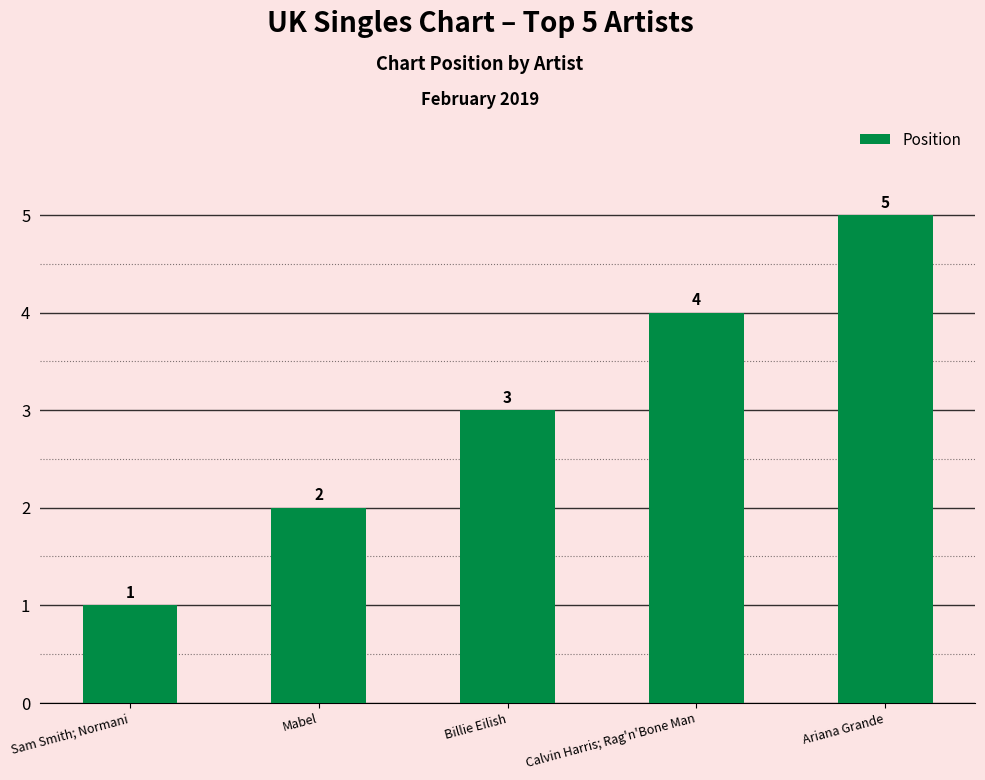

The chart shows a value of 1 at Sam Smith; Normani. True or false?

True